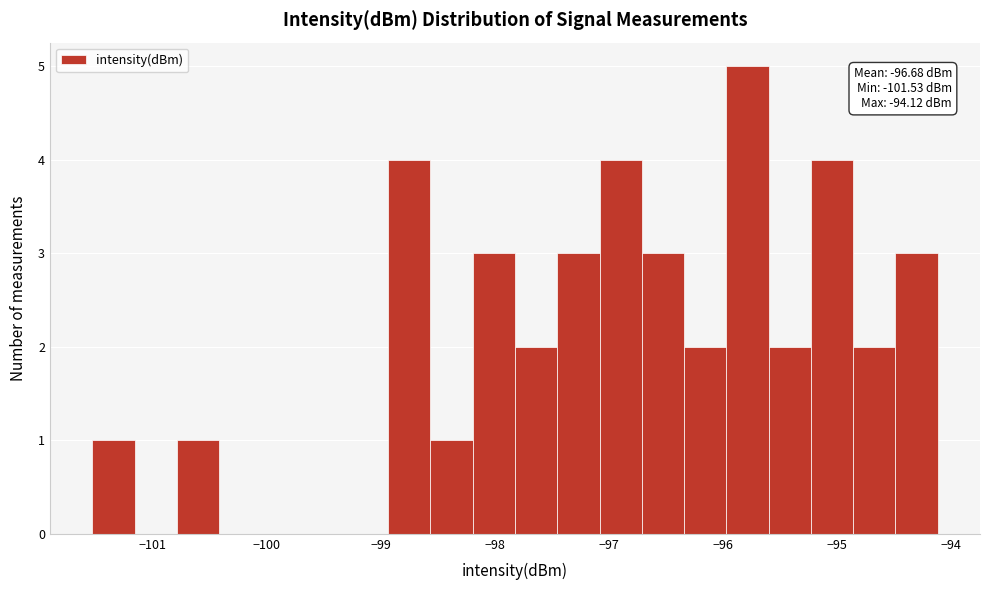

Around what value on the x-axis is the tallest bar? Give the approximate position of its centre, as read against the axis.

-95.8